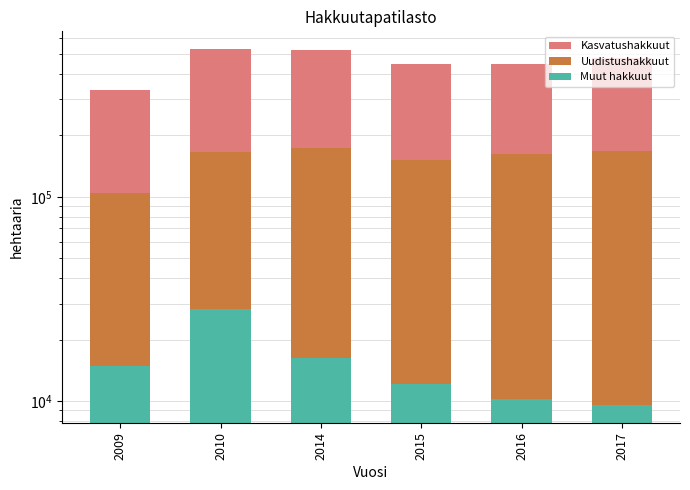

Rank the series at 2014 from highest to lowest value.

Kasvatushakkuut, Uudistushakkuut, Muut hakkuut